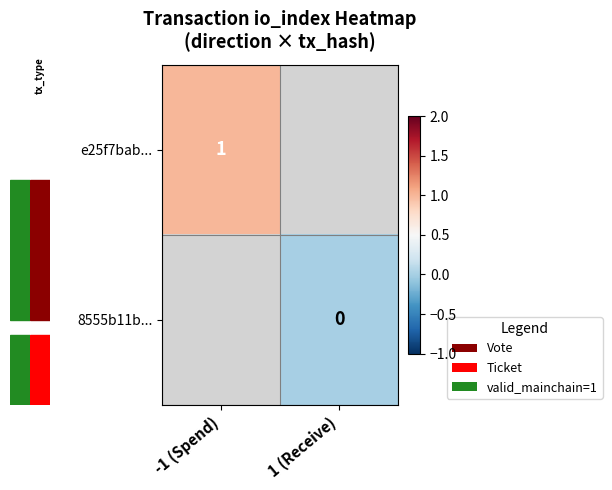

Which has a higher value, 1 (Receive) or -1 (Spend)?

-1 (Spend)